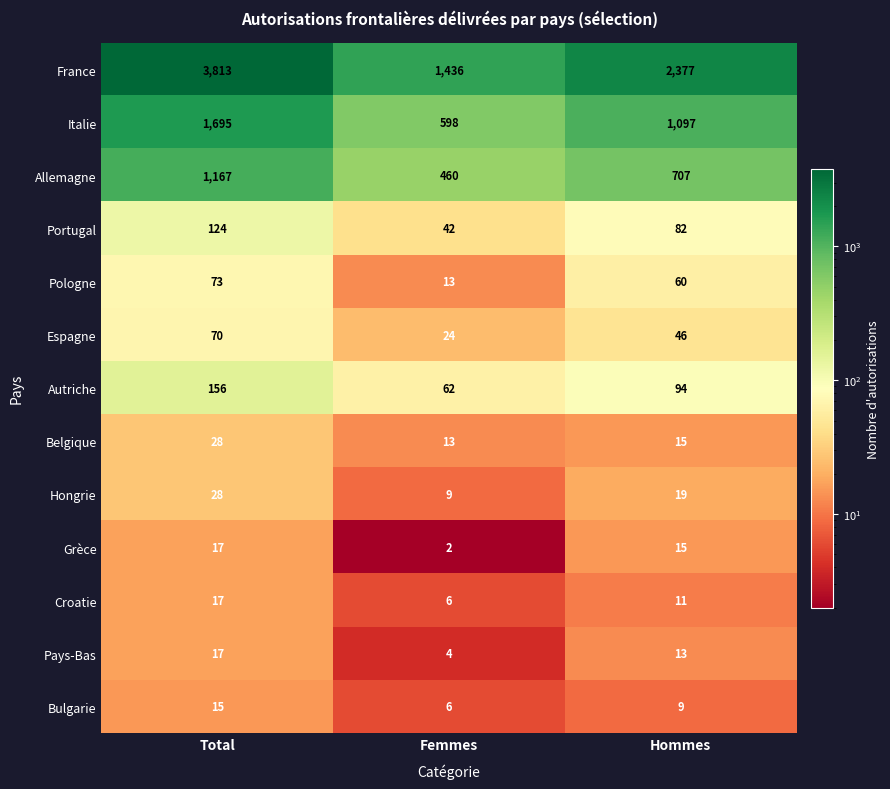

At which label is Grèce closest to 9?

Hommes